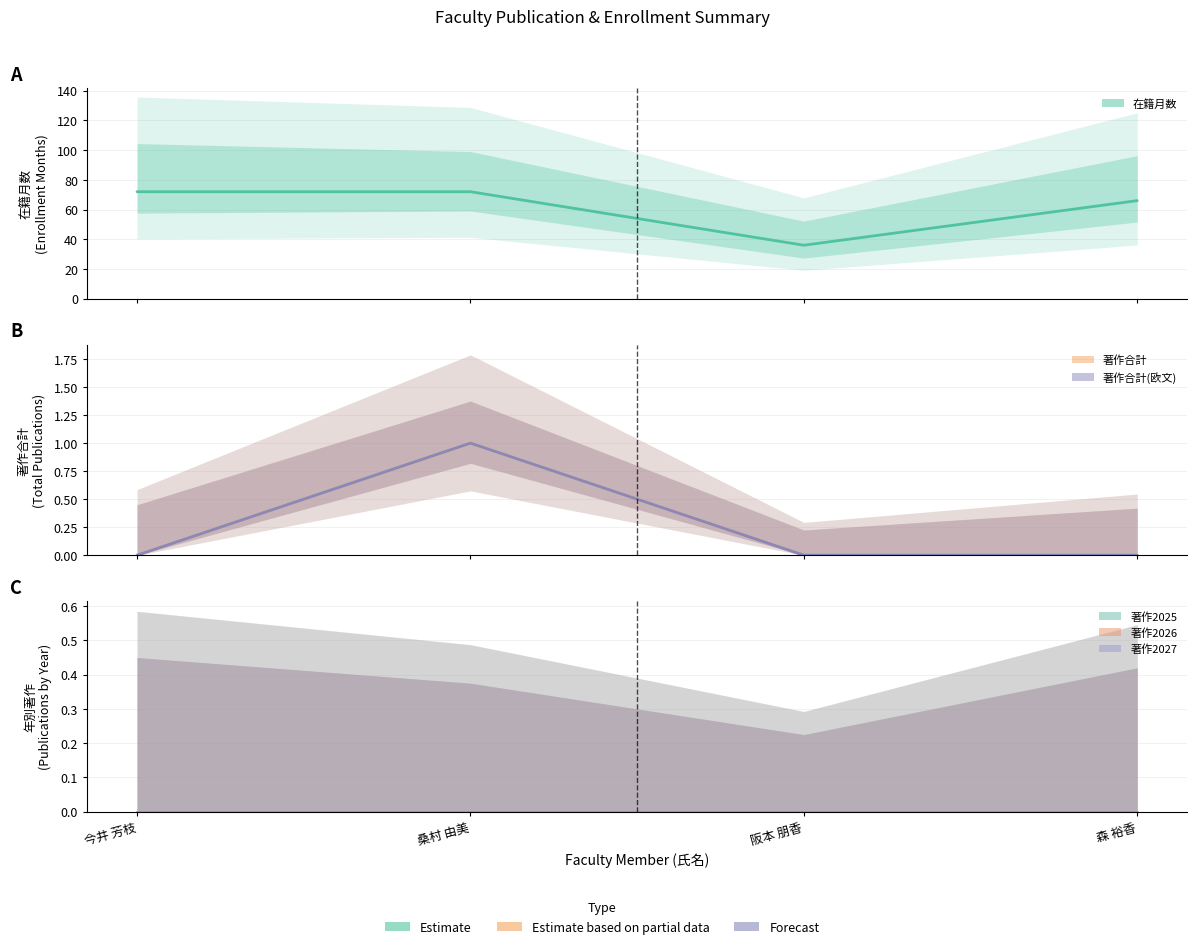

Reading left to right, list all the values displayed in this chart.

在籍月数 (mean): 72	72	36	66
著作合計 (mean): 0	1	0	0
著作合計(欧文) (mean): 0	1	0	0
著作2025 (mean): 0	0	0	0
著作2026 (mean): 0	0	0	0
著作2027 (mean): 0	0	0	0